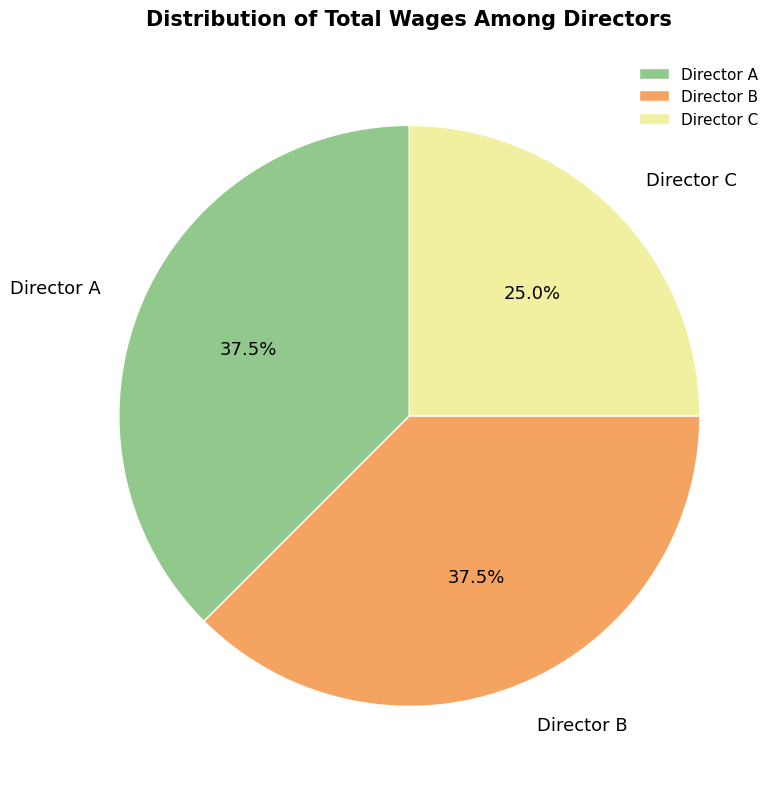

Which has a higher value, Director C or Director B?

Director B